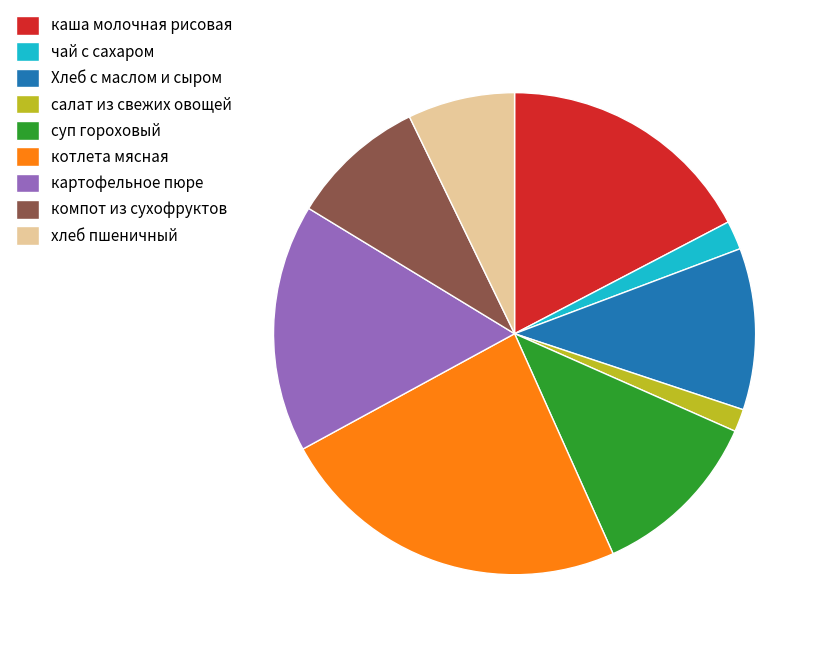

Is it true that картофельное пюре is 17% of the pie?

True